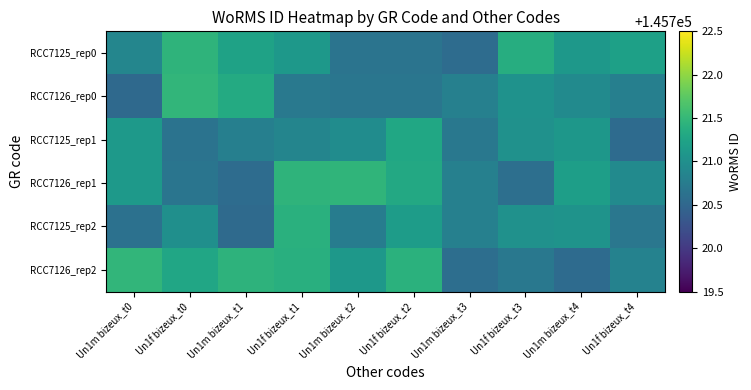

Count the number of categories in the chart.

10